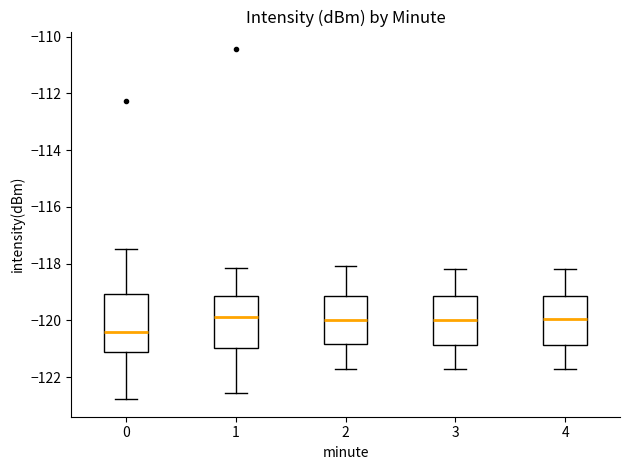

Reading left to right, read every box against the y-axis: the position of its median line, the range the box covers, and the ends of its whiskers. The values are not printed on the chart, so give them approximately, as read against the axis.

0: median -120.4, box -121.2 to -119.0, whiskers -122.8 to -117.4
1: median -119.8, box -121.0 to -119.2, whiskers -122.6 to -118.2
2: median -120.0, box -120.8 to -119.2, whiskers -121.6 to -118.0
3: median -120.0, box -120.8 to -119.2, whiskers -121.6 to -118.2
4: median -120.0, box -120.8 to -119.2, whiskers -121.6 to -118.2